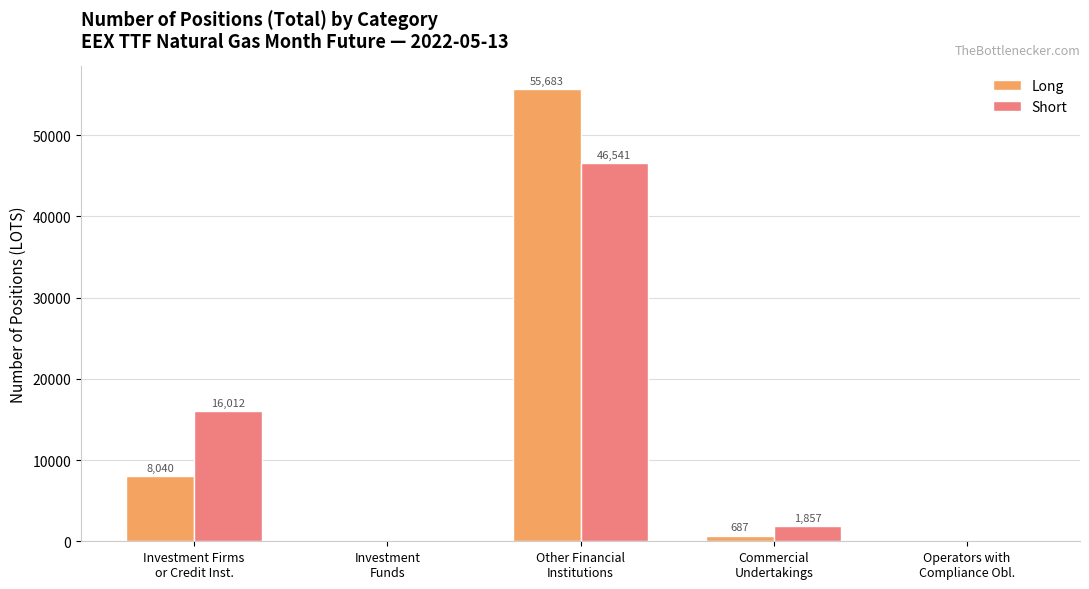

Reading right to left, extract all data points from this chart.

Long: 0	687	55683	0	8040
Short: 0	1857	46541	0	16012